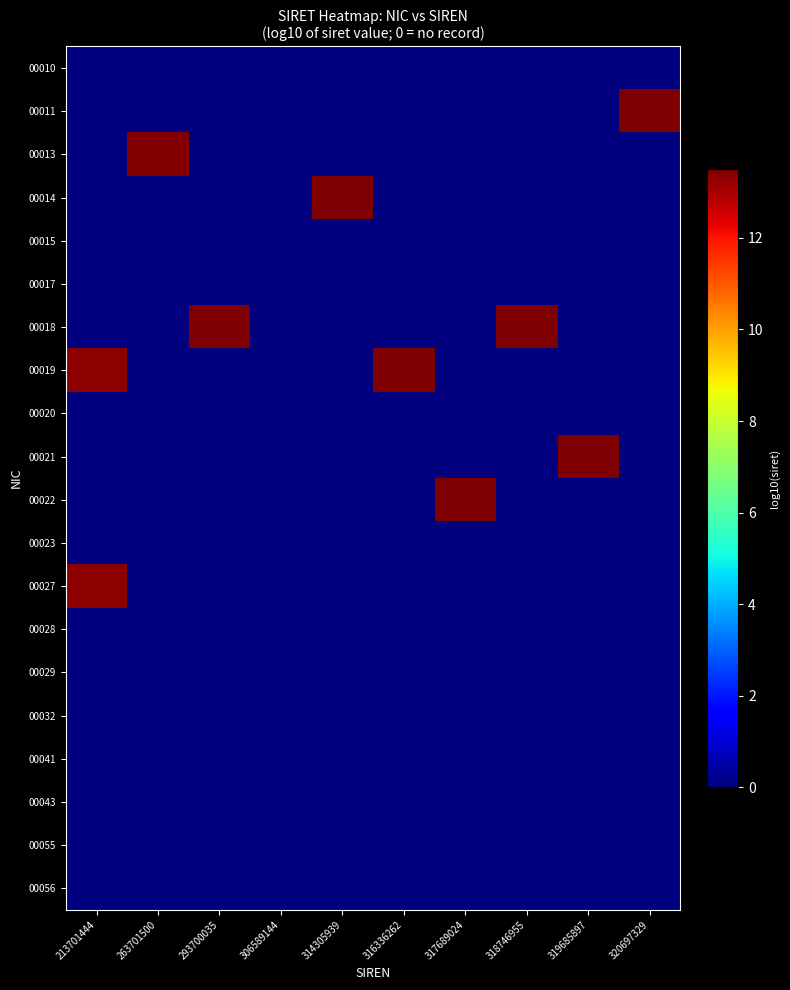

At which category is the sum across all series the highest?

213701444